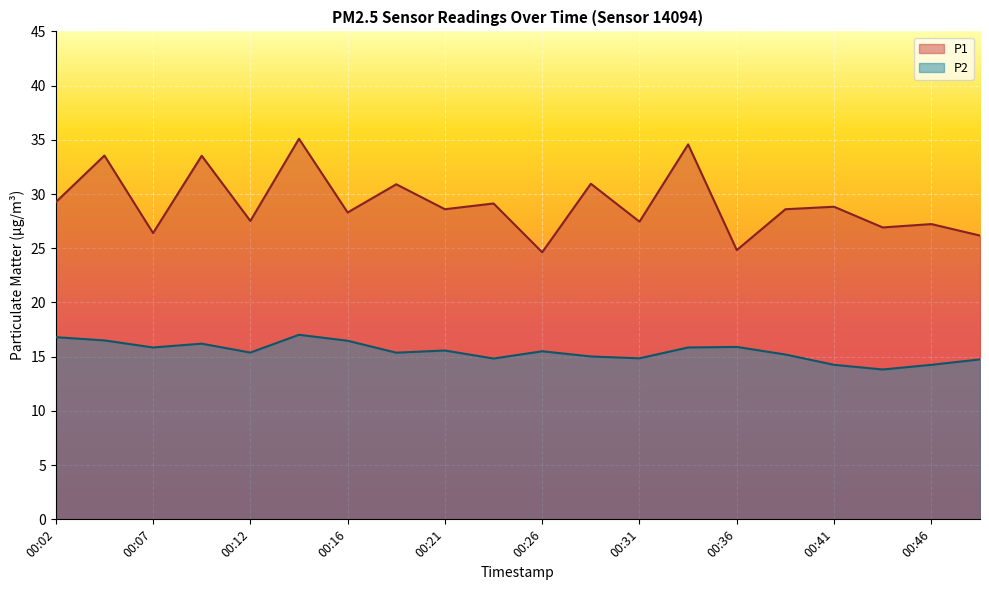

How many distinct data groups are displayed?

2